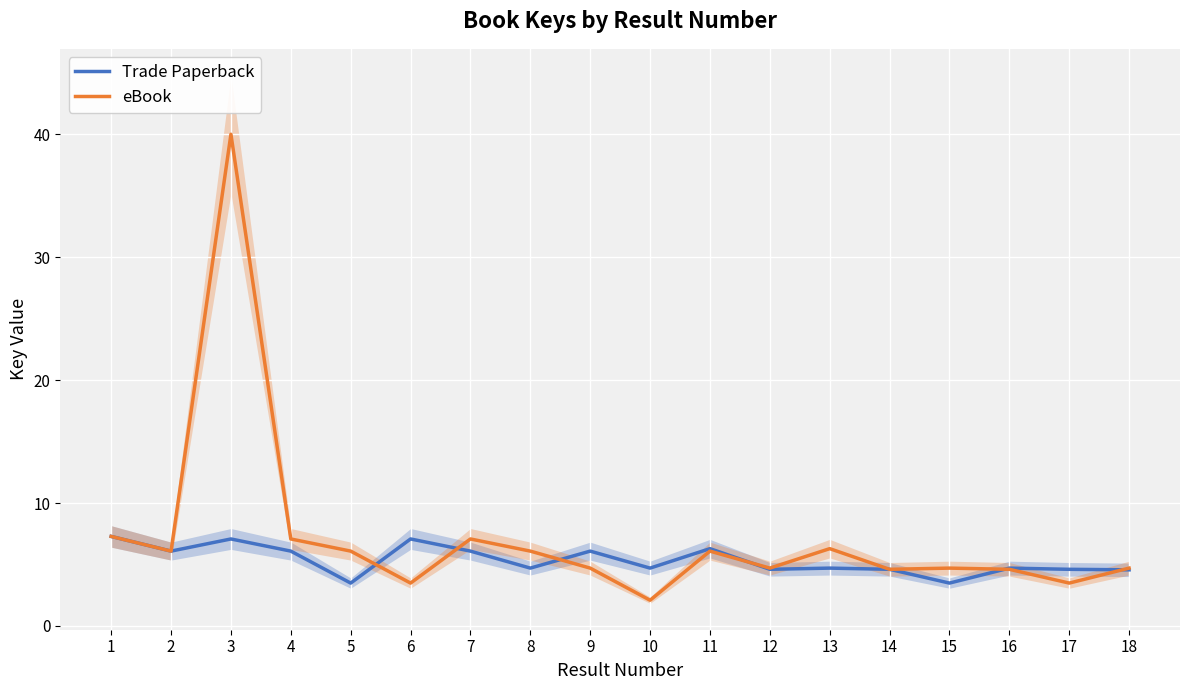

What is the sum of the Trade Paperback values at 1 and 15?

10.8